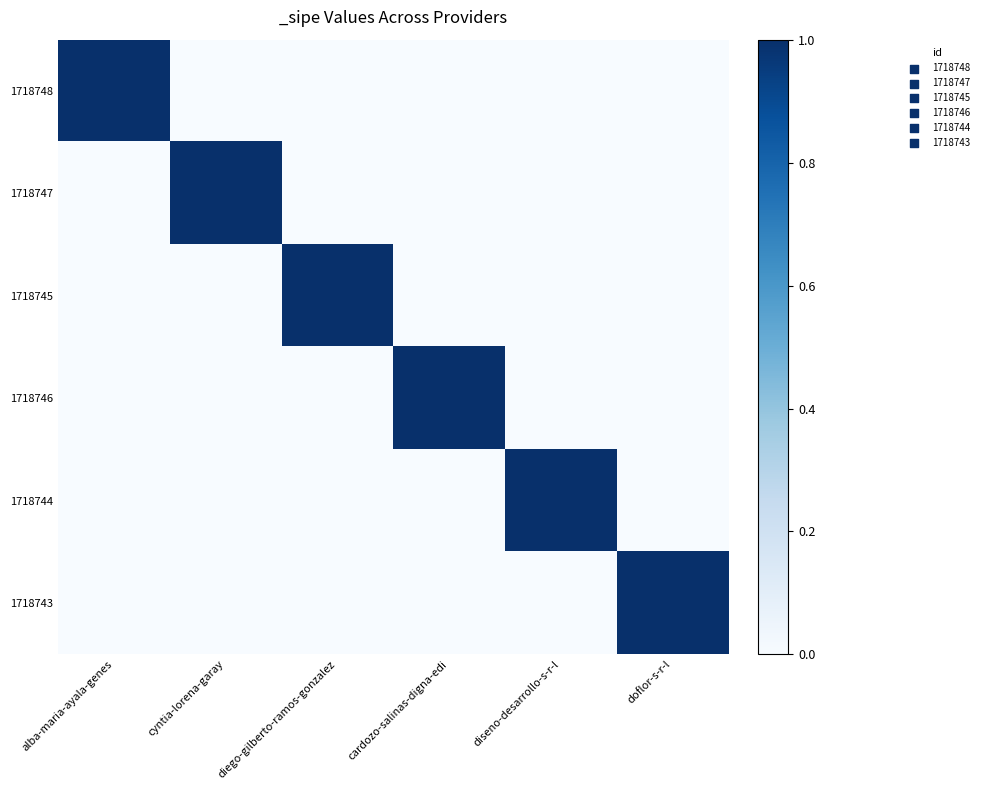

Which has a higher value, diseno-desarrollo-s-r-l or cardozo-salinas-digna-edi?

diseno-desarrollo-s-r-l